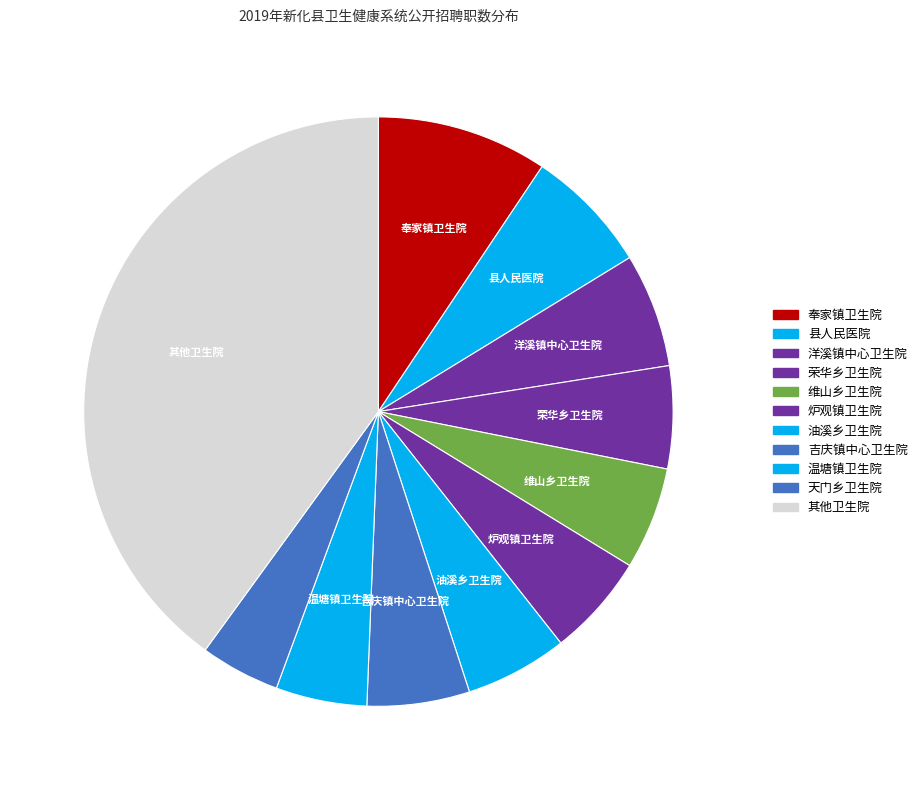

Is there any slice that represents more than half of the pie?

No